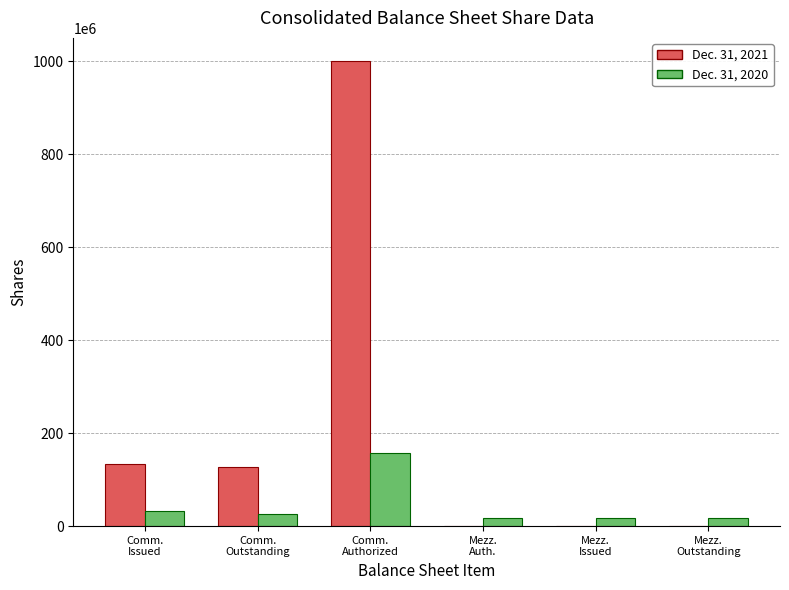

At which label is Dec. 31, 2021 closest to 500000000?

Comm.
Issued